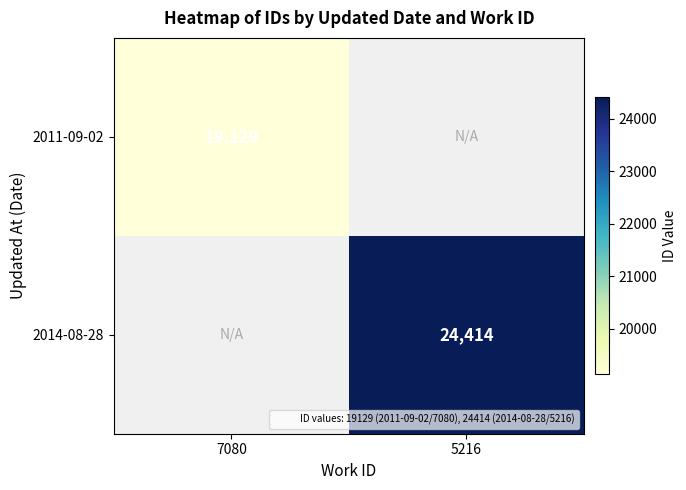

True or false: 2014-08-28 has a value of 24414.0 at 5216.

True